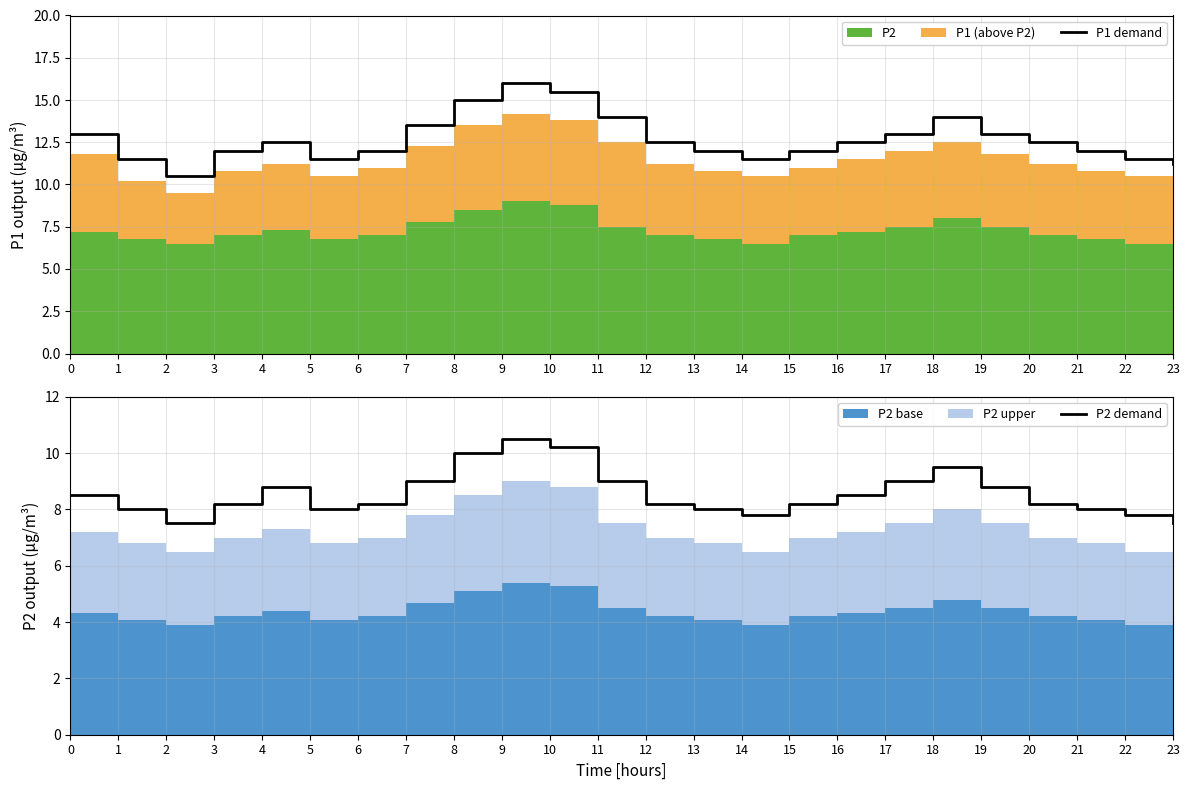

What is the difference between the maximum and minimum values in the P2 demand series?

3.0